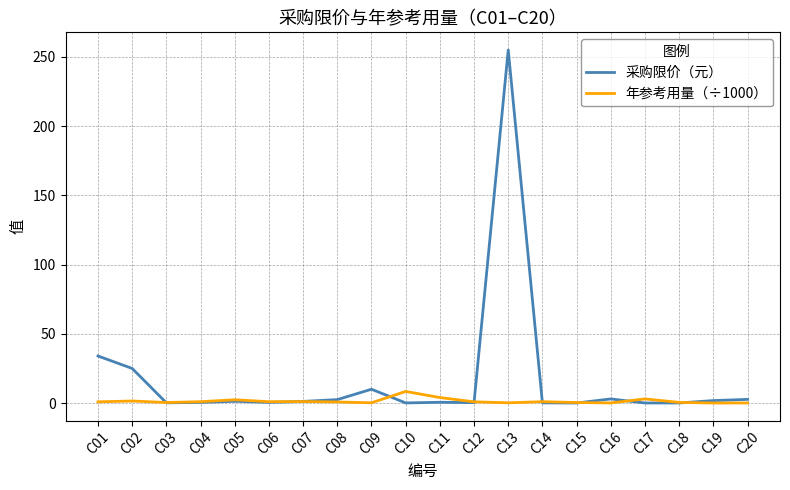

What is the highest value of the 年参考用量（÷1000） series?

8.4